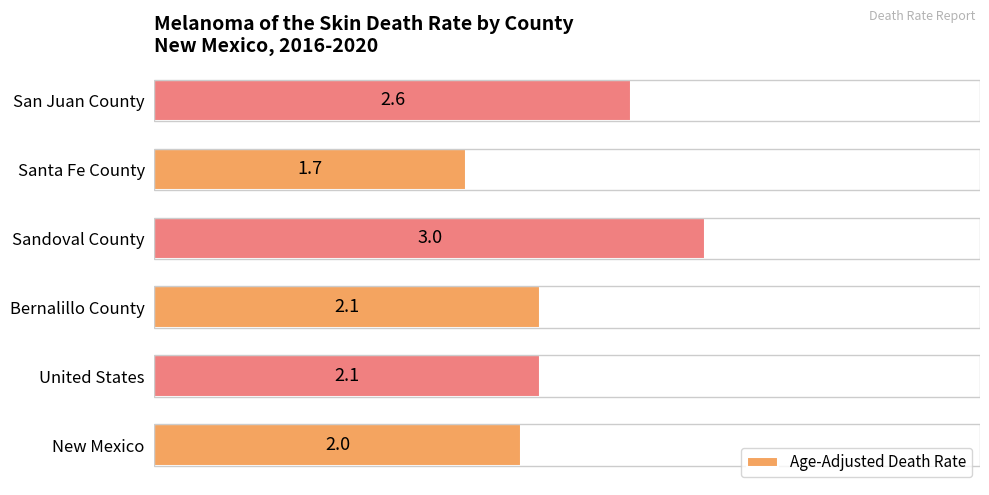

What is the smallest value displayed?

1.7